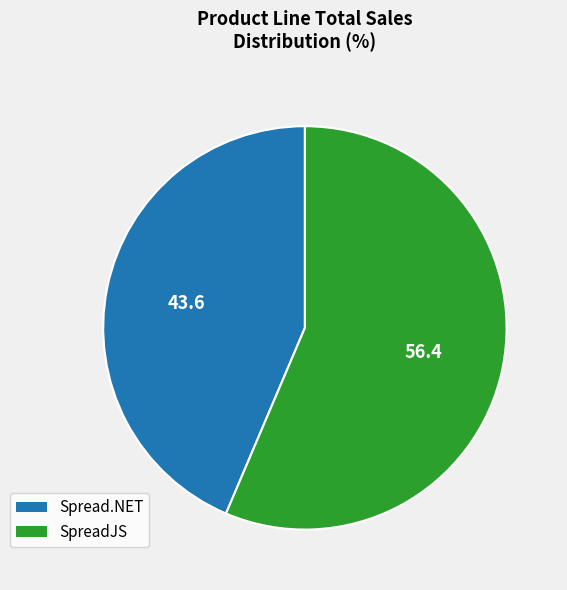

How many slices are in this pie chart?

2